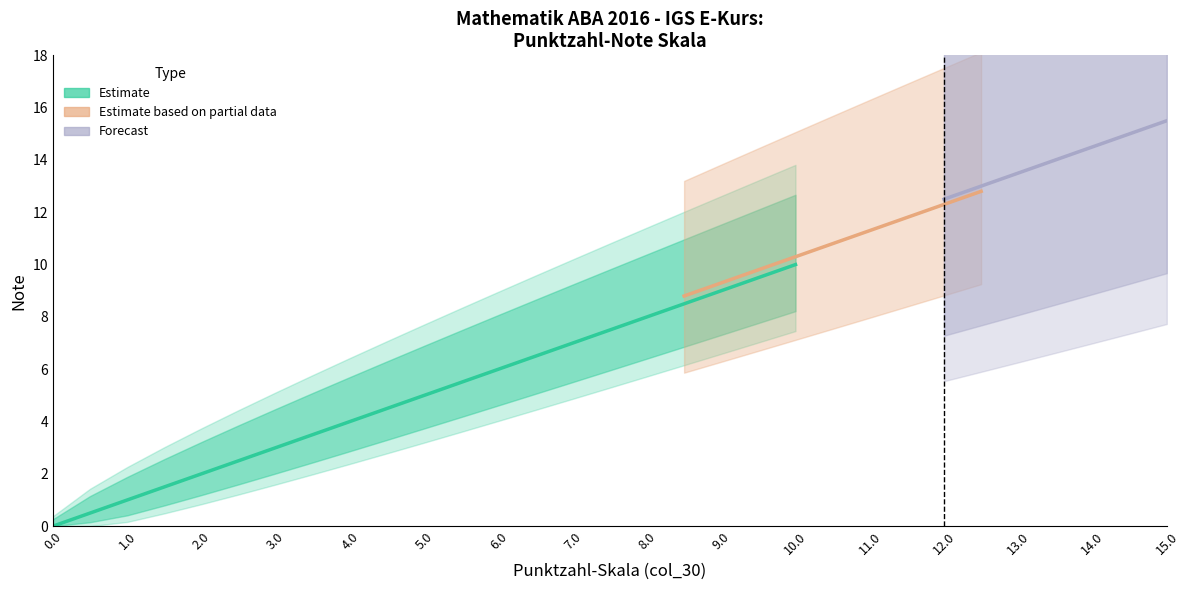

True or false: upper_95 and lower_95 intersect in this chart.

False